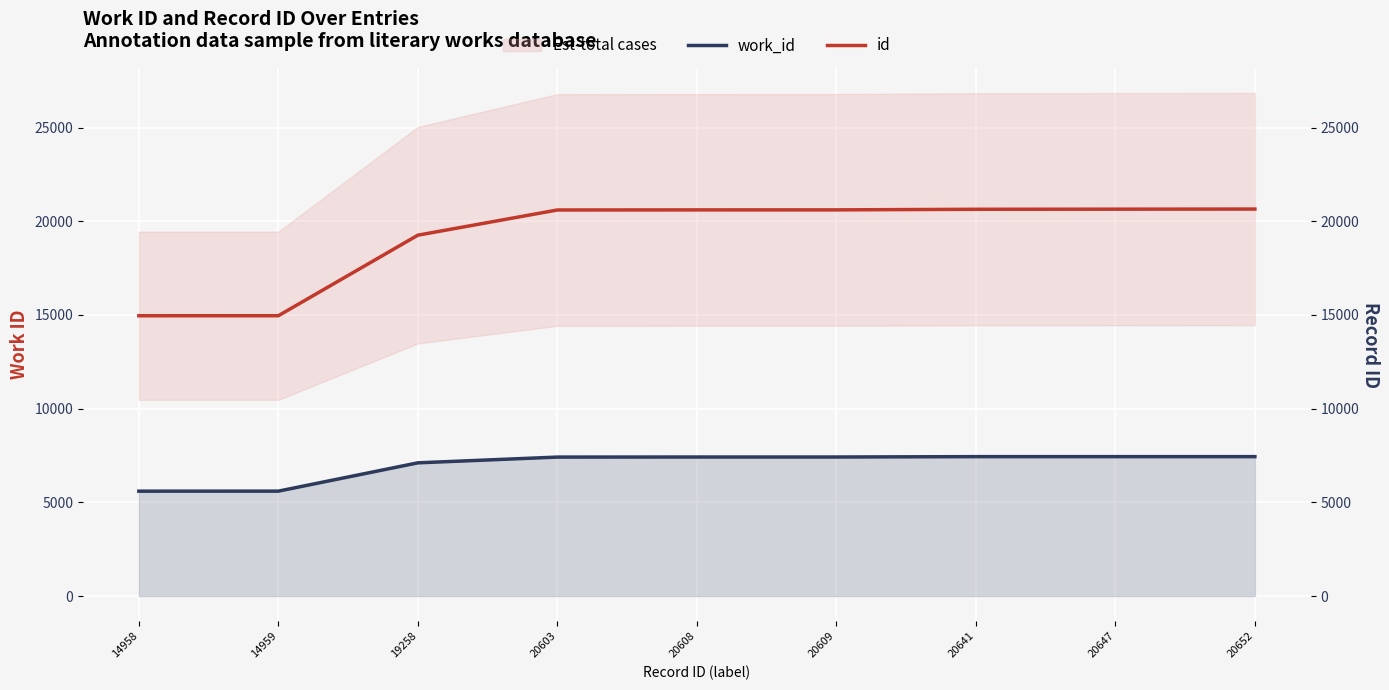

Reading left to right, transcribe all the data shown in this chart.

work_id: 5596	5597	7108	7415	7419	7419	7439	7439	7439
id: 14958	14959	19258	20603	20608	20609	20641	20647	20652